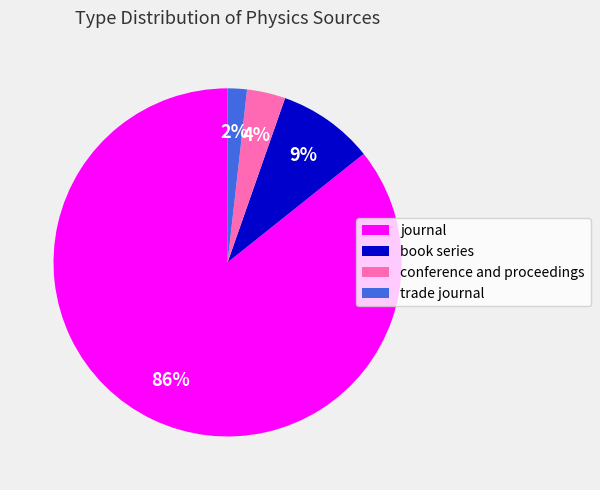

Which slice is the largest?

journal